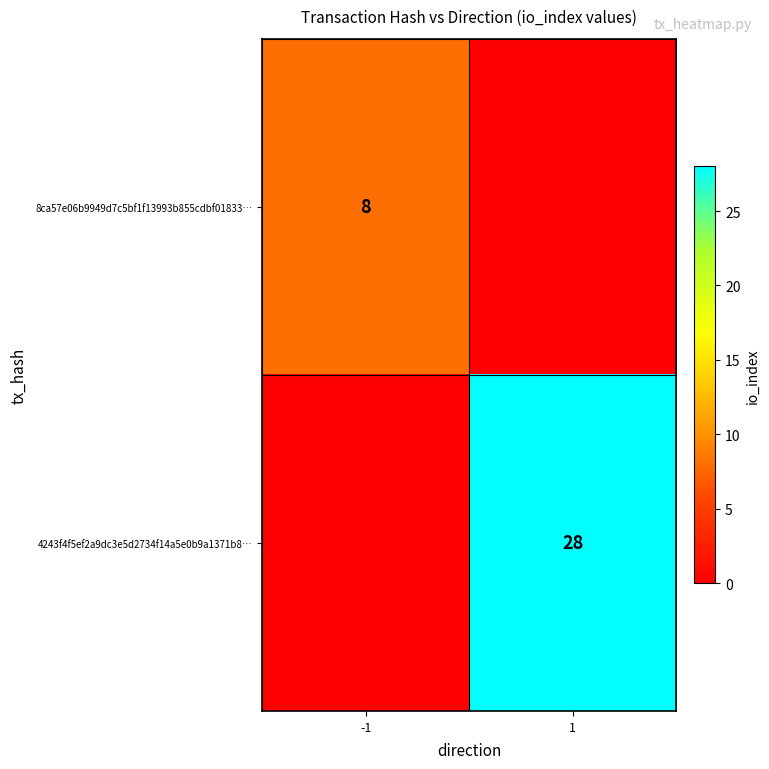

True or false: 8ca57e06b9949d7c5bf1f13993b855cdbf01833… has a value of 3 at -1.

False